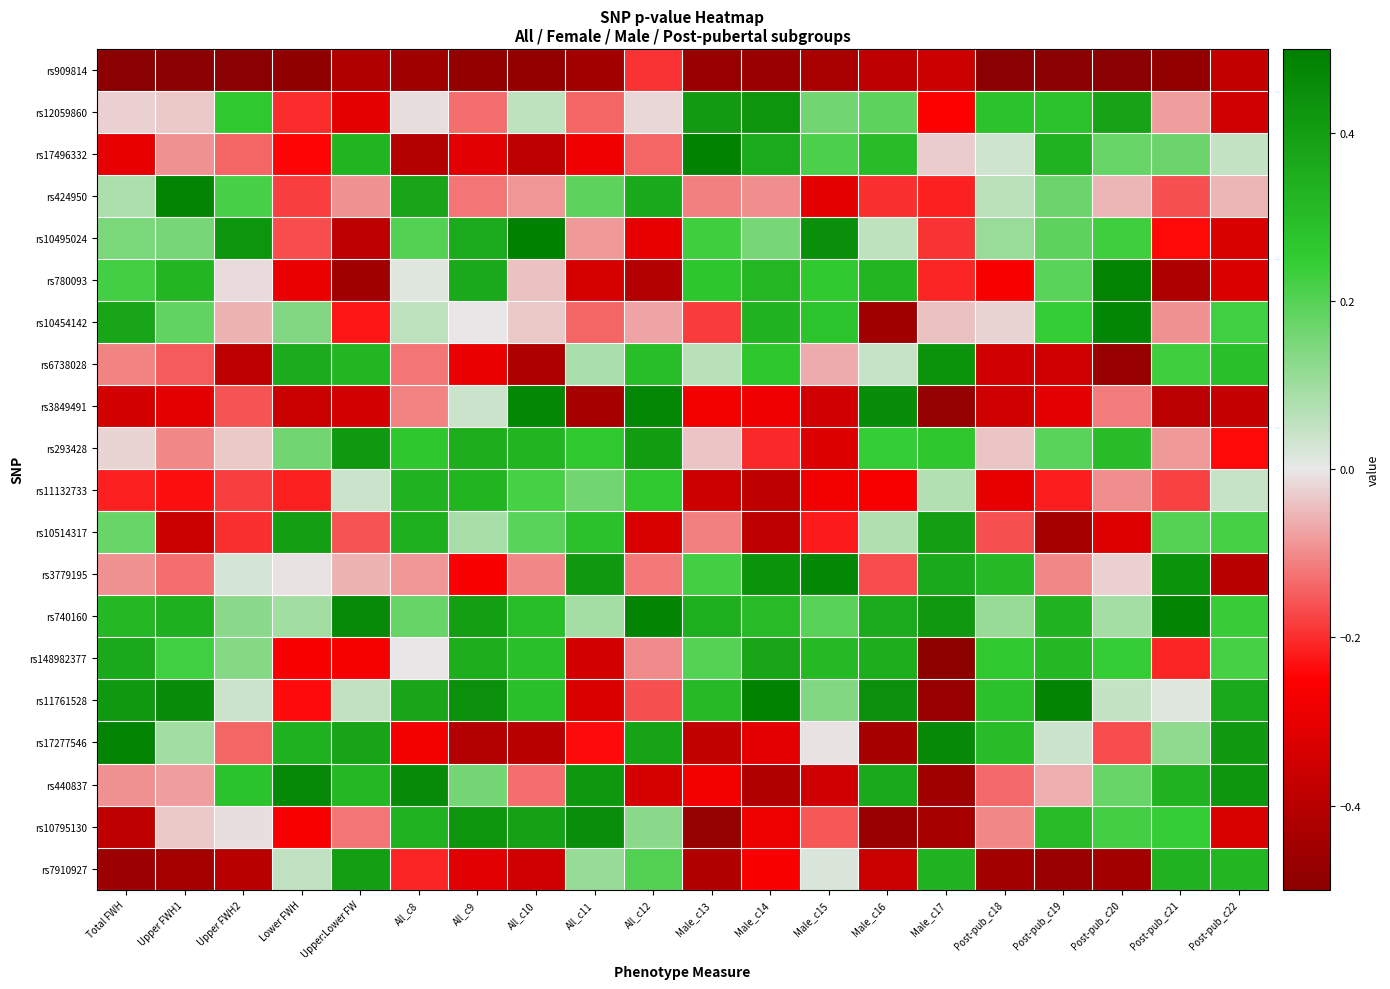

Which series has the largest range (max minus min)?

rs11761528